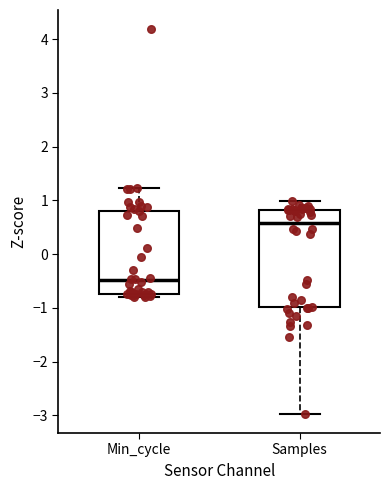

Reading left to right, read every box against the y-axis: the position of its median line, the range the box covers, and the ends of its whiskers. The values are not printed on the chart, so give them approximately, as read against the axis.

Min_cycle: median -0.5, box -0.7 to 0.8, whiskers -0.8 to 1.2
Samples: median 0.6, box -1.0 to 0.8, whiskers -3.0 to 1.0